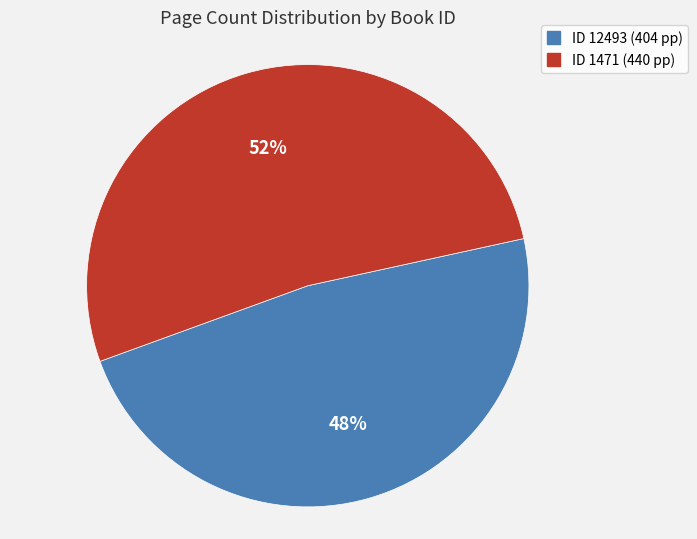

To the nearest percent, what is the average slice percentage?

50%